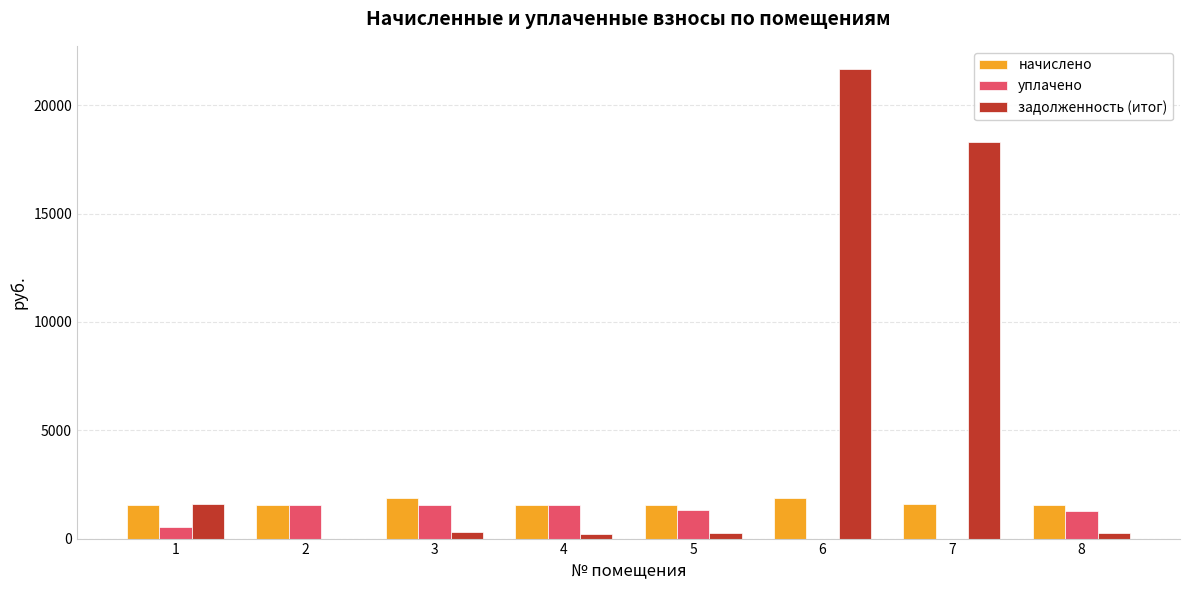

Which series has the largest range (max minus min)?

задолженность (итог)